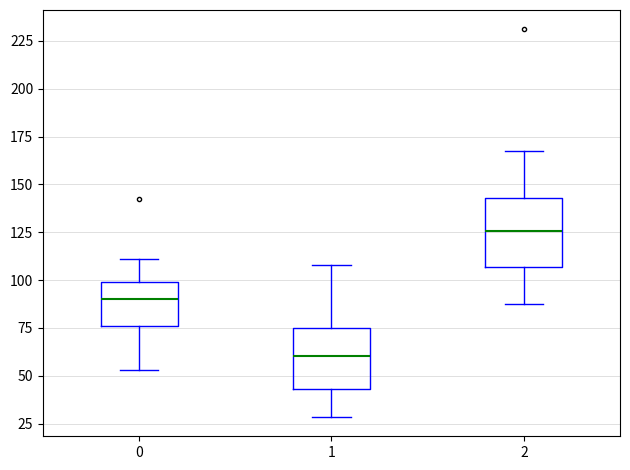

Reading left to right, read every box against the y-axis: the position of its median line, the range the box covers, and the ends of its whiskers. The values are not printed on the chart, so give them approximately, as read against the axis.

0: median 90, box 75 to 100, whiskers 55 to 110
1: median 60, box 45 to 75, whiskers 30 to 110
2: median 125, box 105 to 145, whiskers 85 to 170